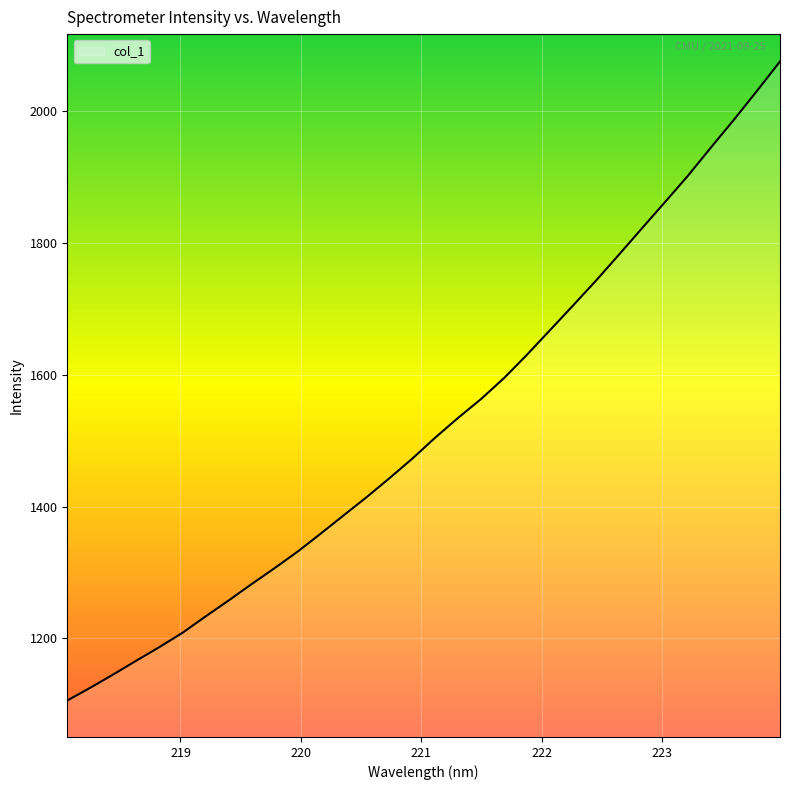

Reading right to left, extract all data points from this chart.

2075.4	2030.9	1987.3	1945.3	1902.4	1862.3	1822.7	1782.7	1743.3	1705.5	1668.2	1631.0	1595.5	1563.7	1535.0	1504.9	1472.9	1443.0	1414.1	1386.4	1358.6	1331.4	1306.4	1282.2	1257.3	1233.1	1208.4	1186.8	1166.2	1145.4	1125.2	1105.8